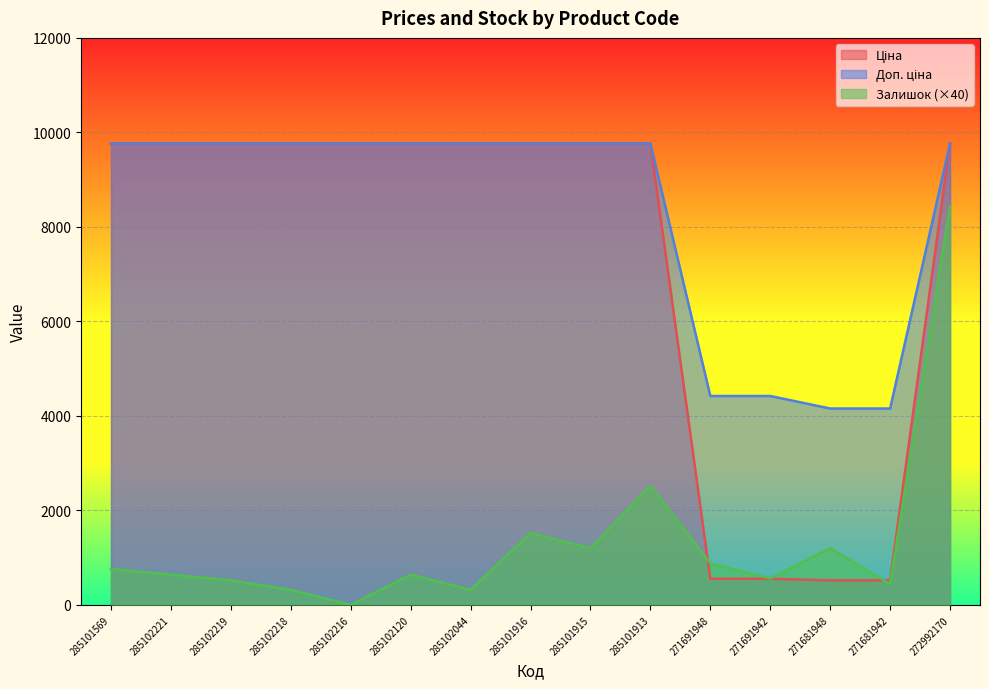

How many lines are shown in the chart?

3